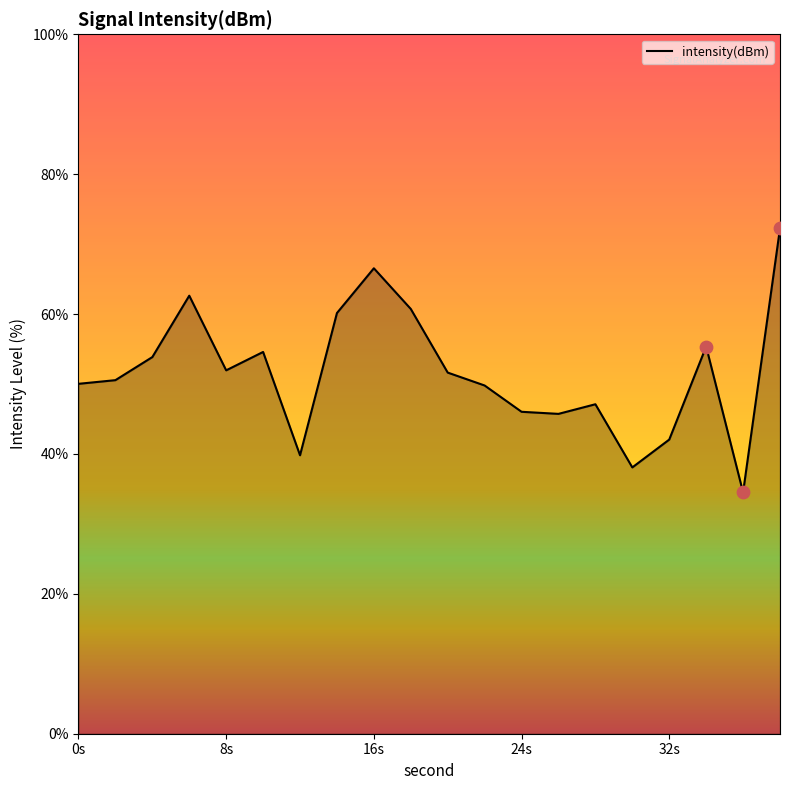

What is the minimum value shown in the chart?

34.5